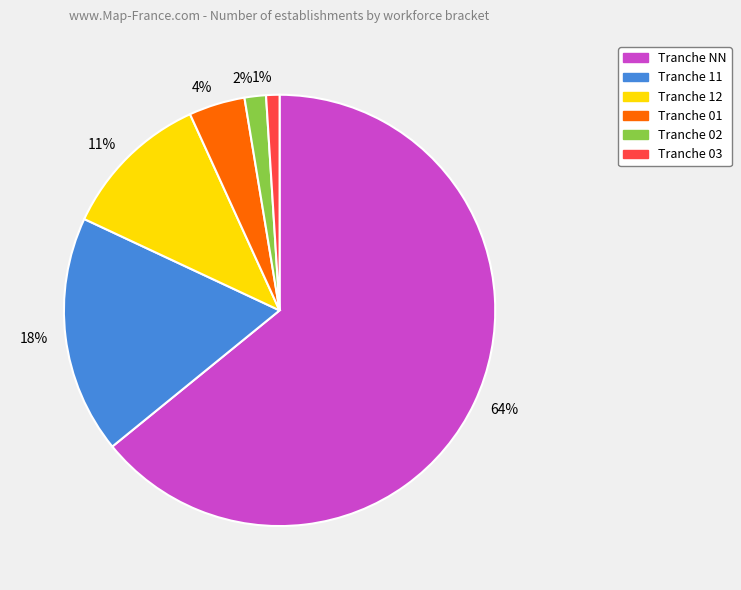

Which category has the biggest portion of the pie?

64%